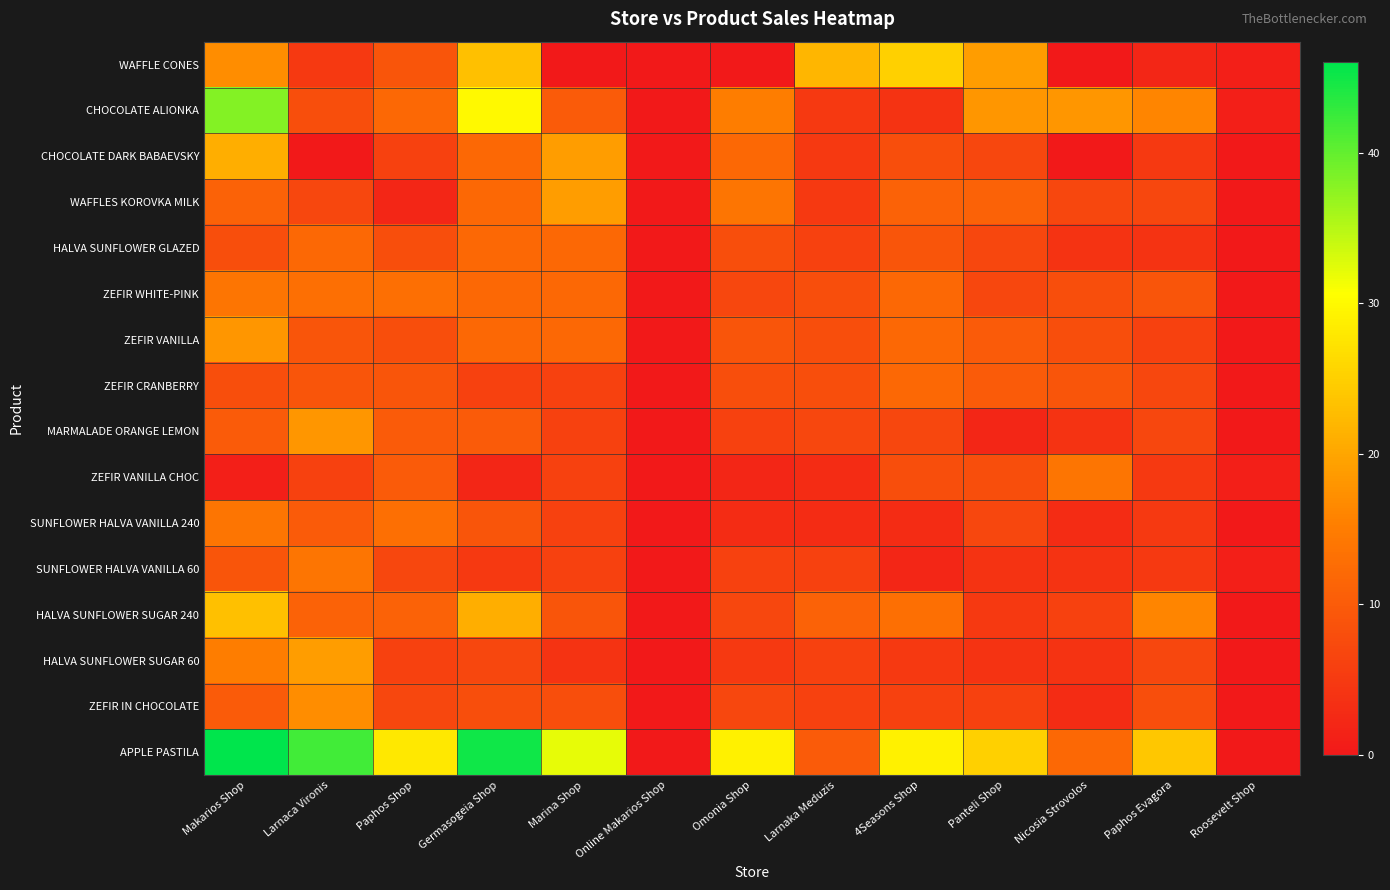

What is the total value across all series at Omonia Shop?

138